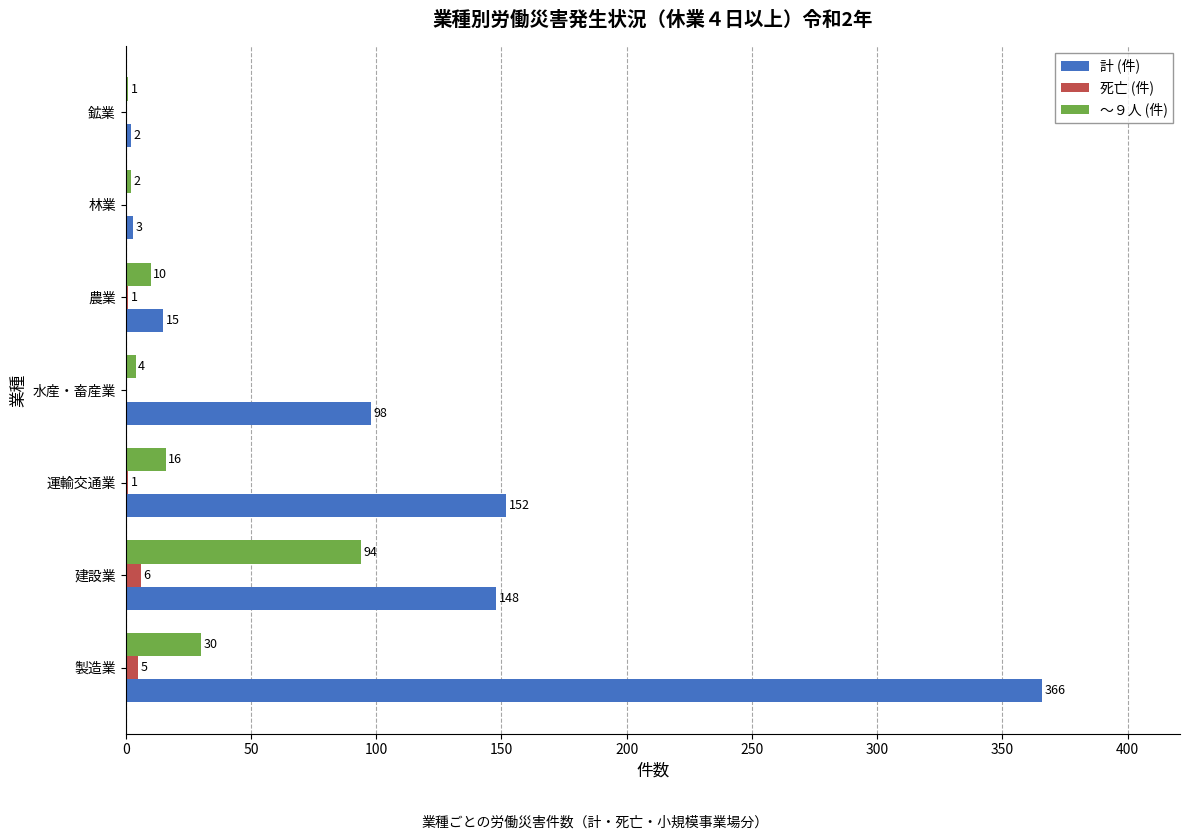

Which series changed the most between 運輸交通業 and 鉱業?

計 (件)